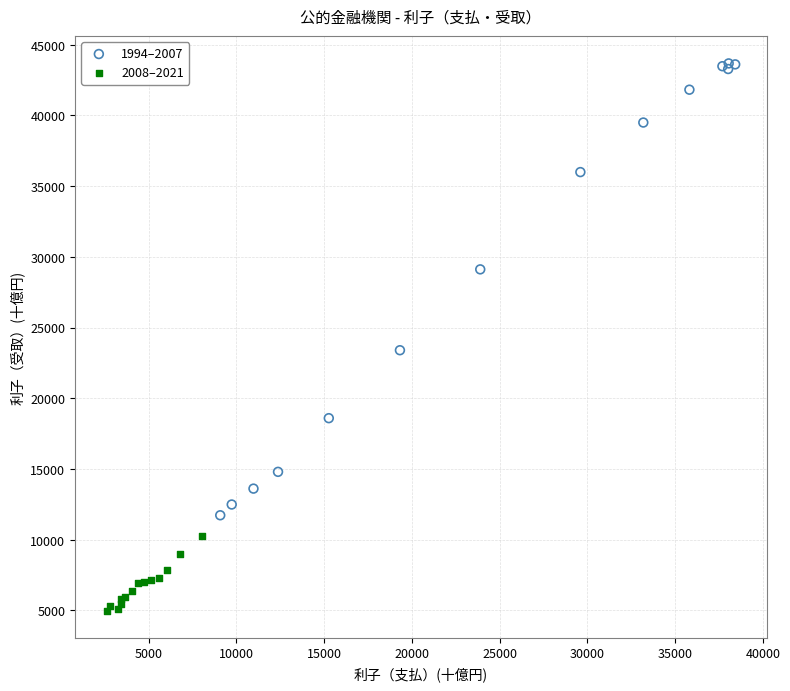

Which series has the largest Y range (max minus min)?

1994–2007